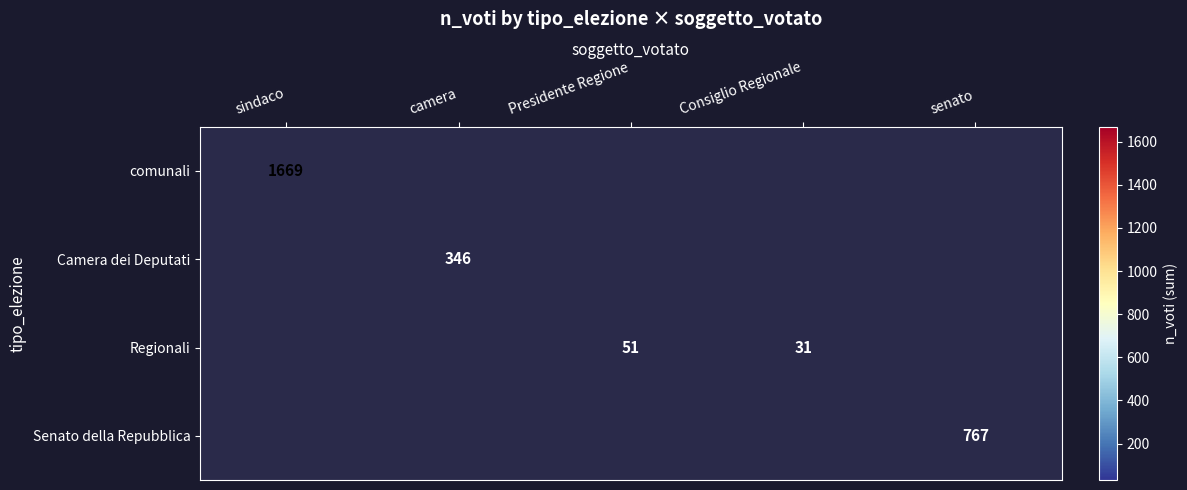

The Senato della Repubblica series shows 767 at senato. True or false?

True